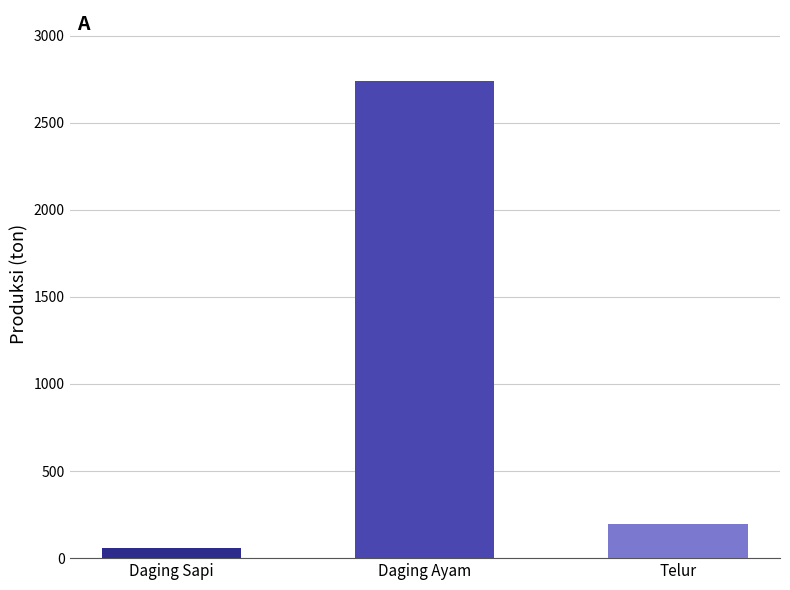

Approximately how many times larger is the value at Daging Ayam compared to Telur?

14.0